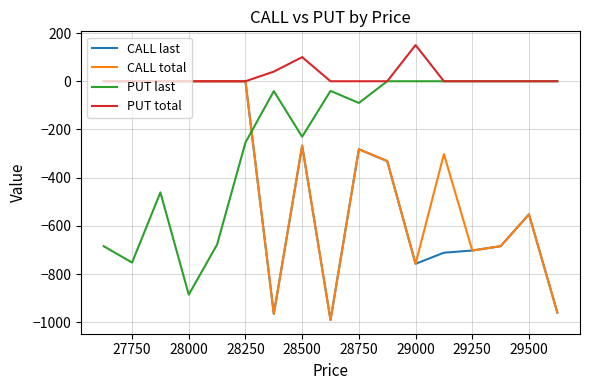

Is it true that PUT total equals -91 at 16?

False